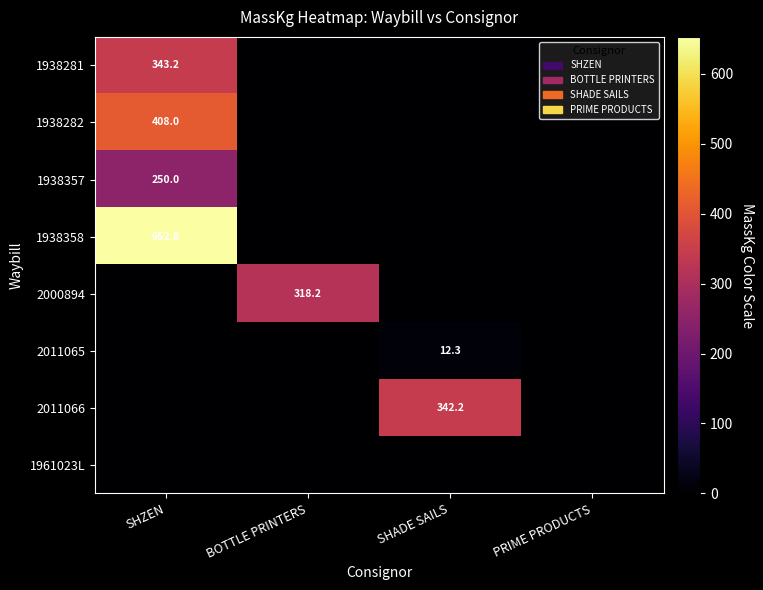

True or false: 1938357 has a value of 250.0 at SHZEN.

True